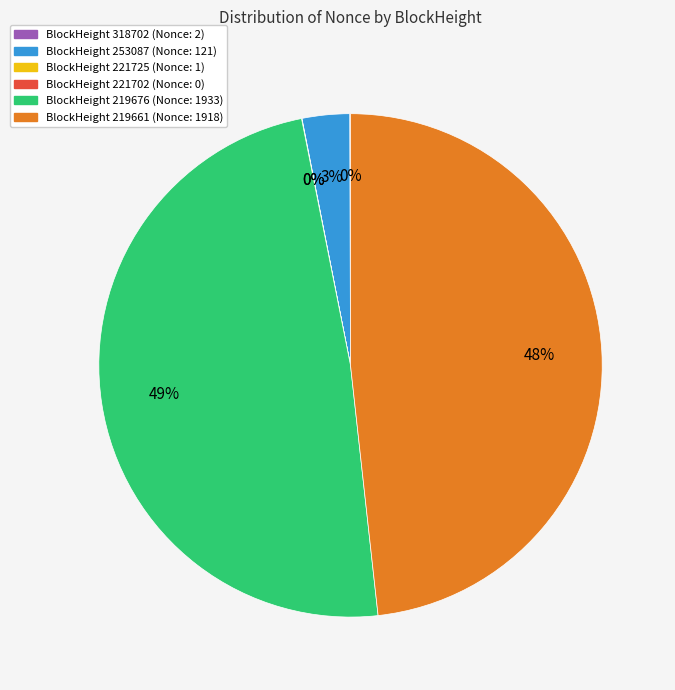

Is there a majority slice in this chart?

No